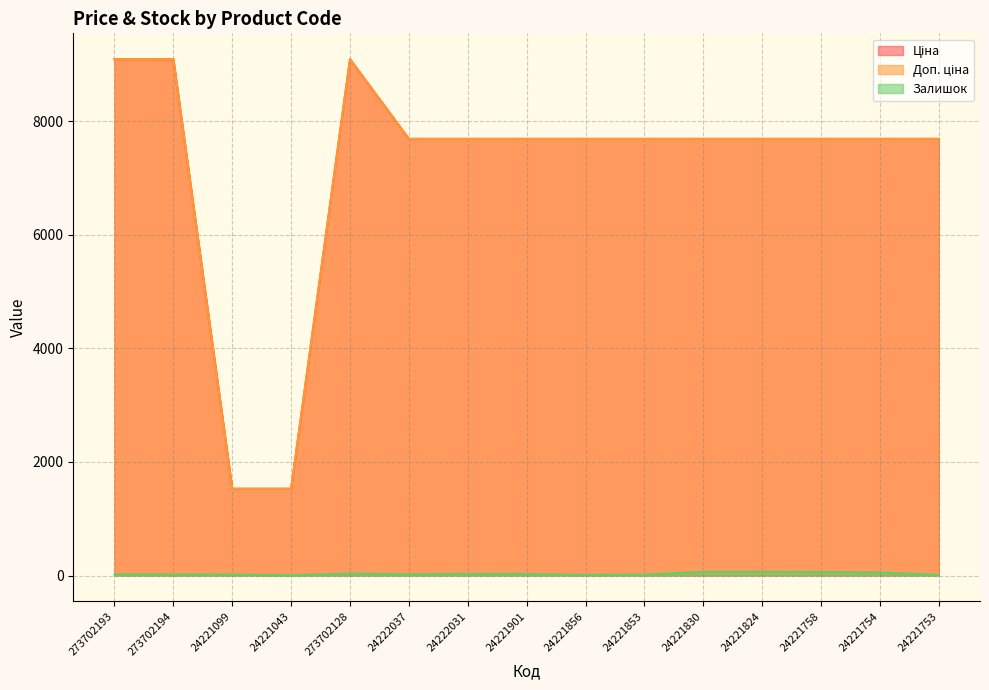

What is the difference between the second highest and minimum values in the Залишок series?

61.0